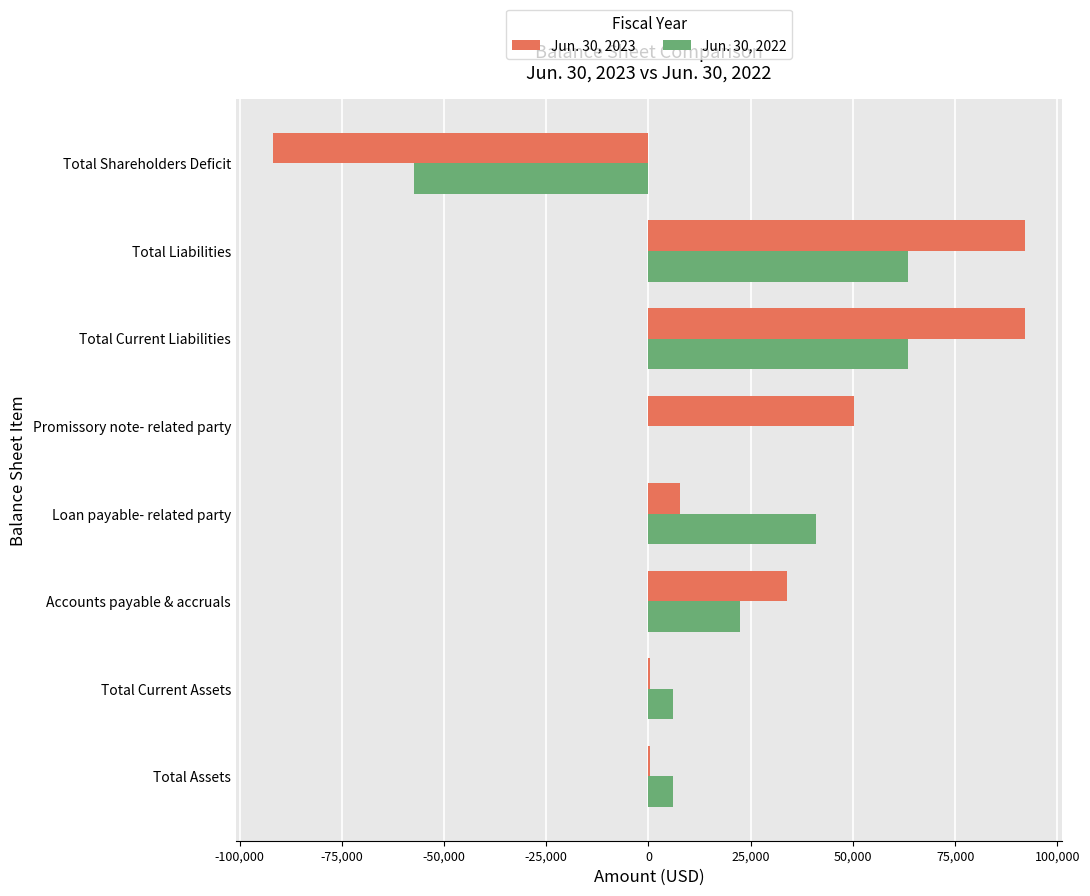

The Jun. 30, 2023 series shows -91726 at Total Shareholders Deficit. True or false?

True